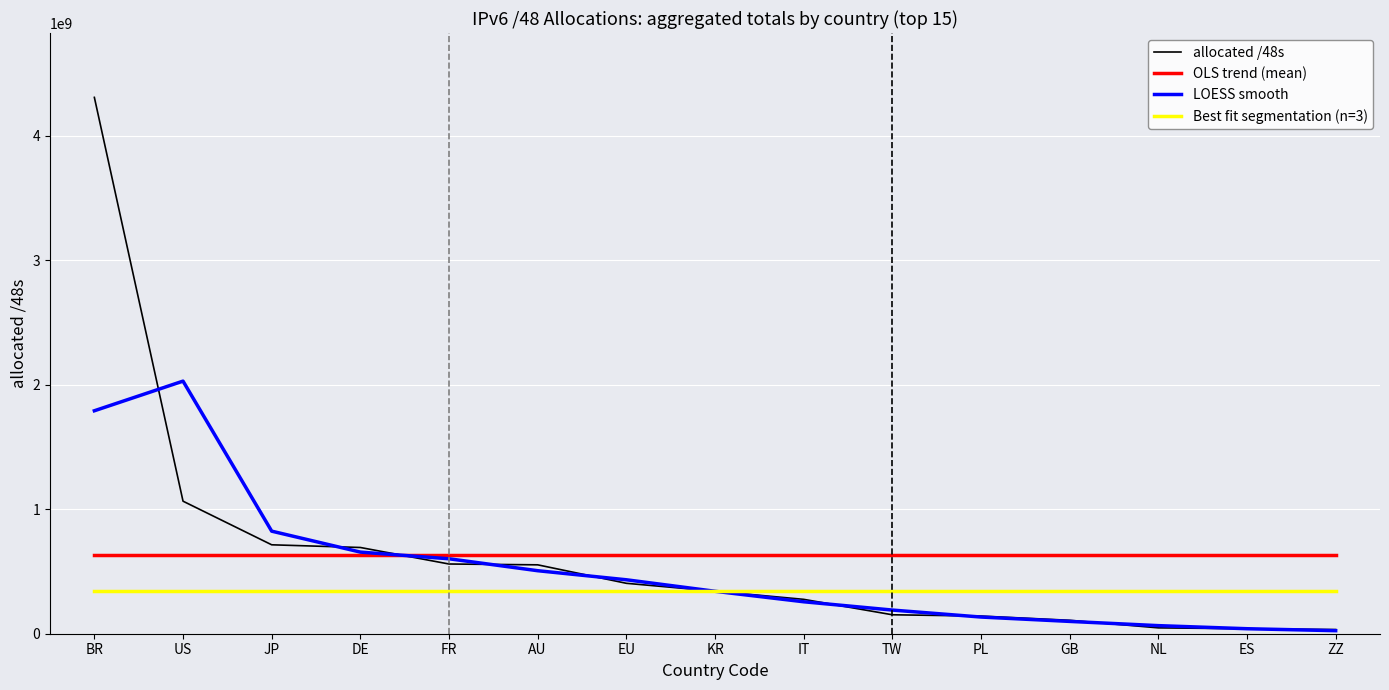

Is the value of LOESS smooth at PL greater than the value of Best fit segmentation (n=3) at TW?

No